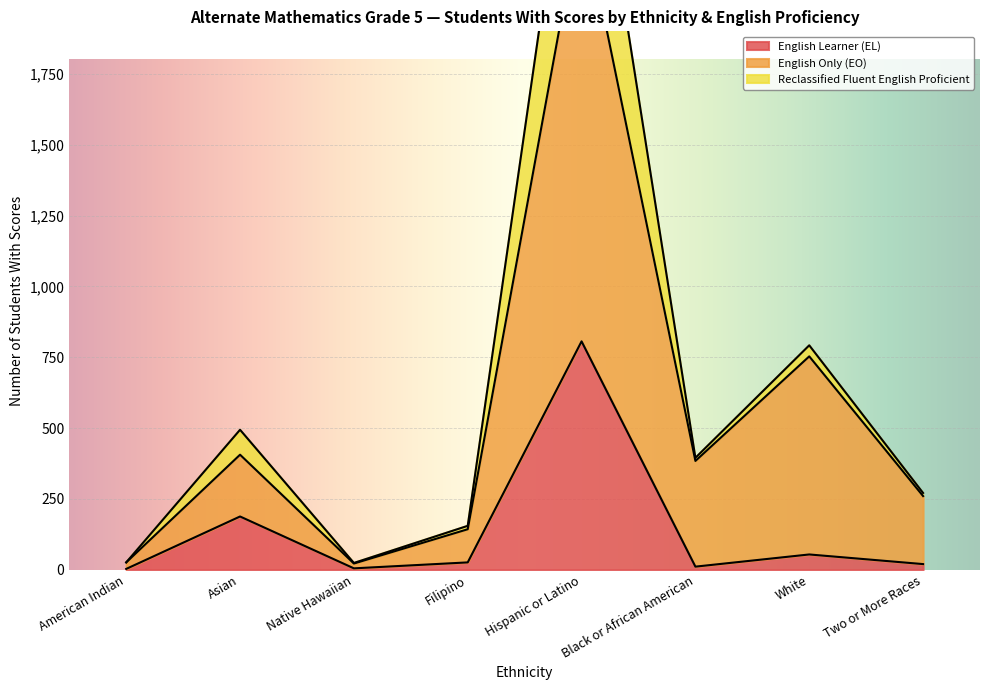

Is it true that English Only (EO) equals 31 at Native Hawaiian?

False